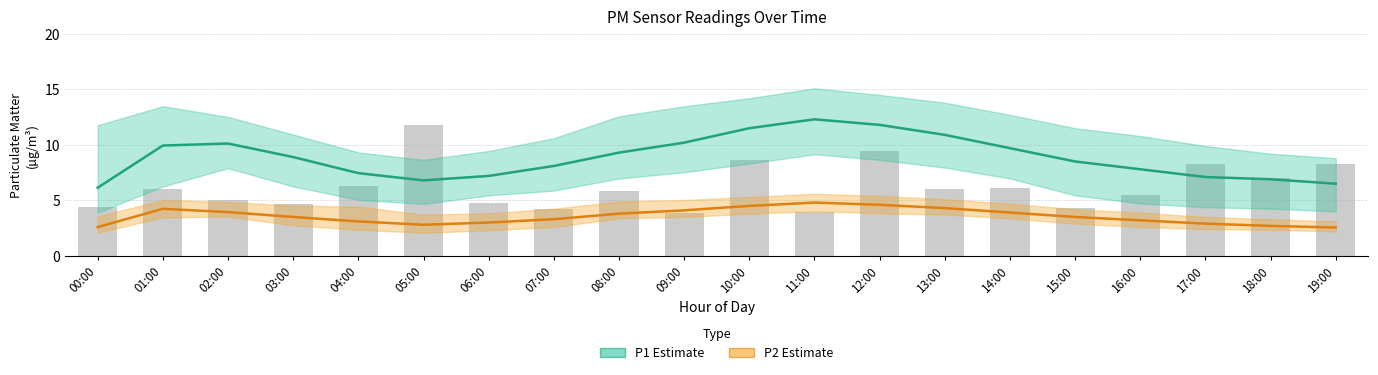

The value of P2 Estimate at 11:00 is 3.0. True or false?

False